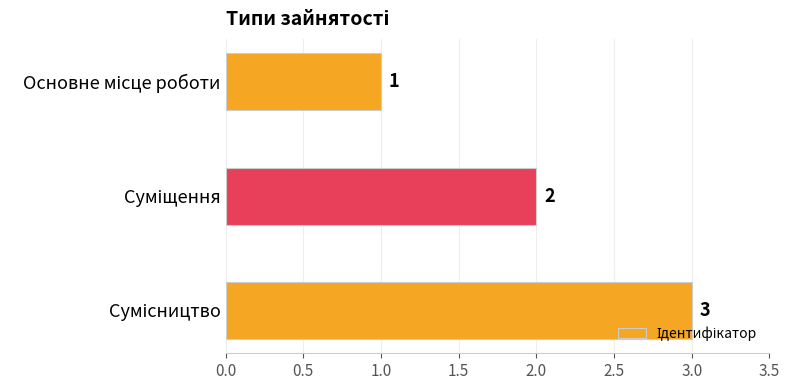

What is the value of the 3rd bar from the top?

3